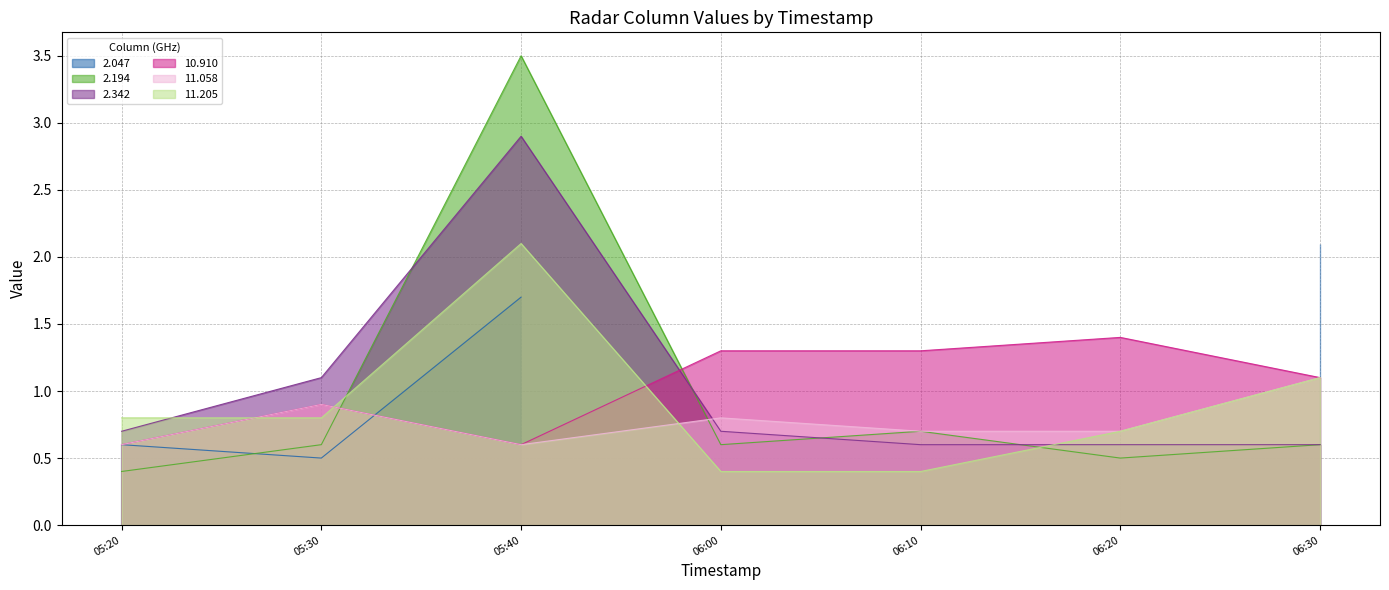

True or false: 2.194 has a value of 6.0 at 05:40.

False